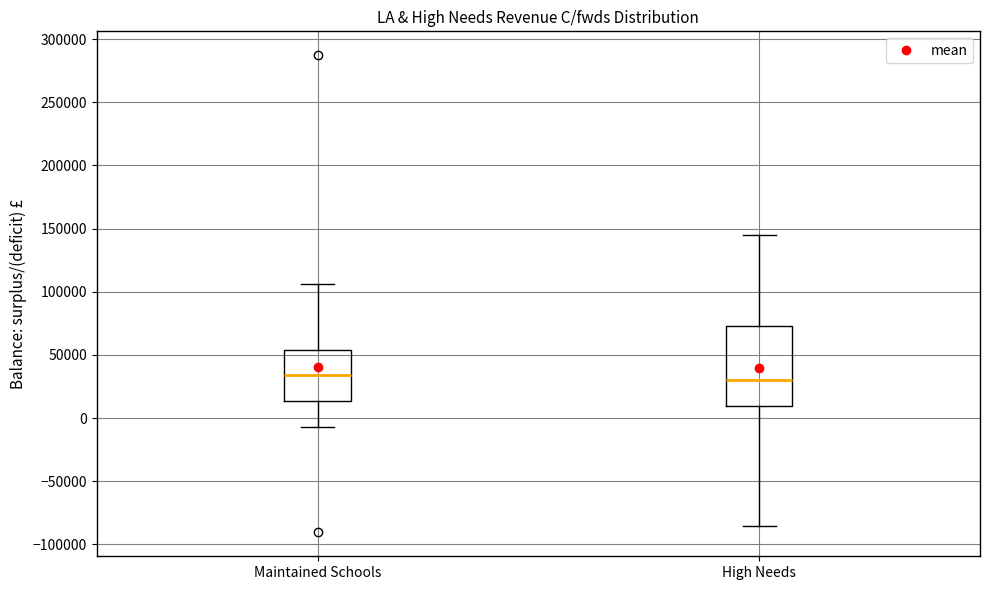

Where is the upper edge of the box for Maintained Schools on the y-axis? The values are not printed on the chart, so give them approximately, as read against the axis.

55000